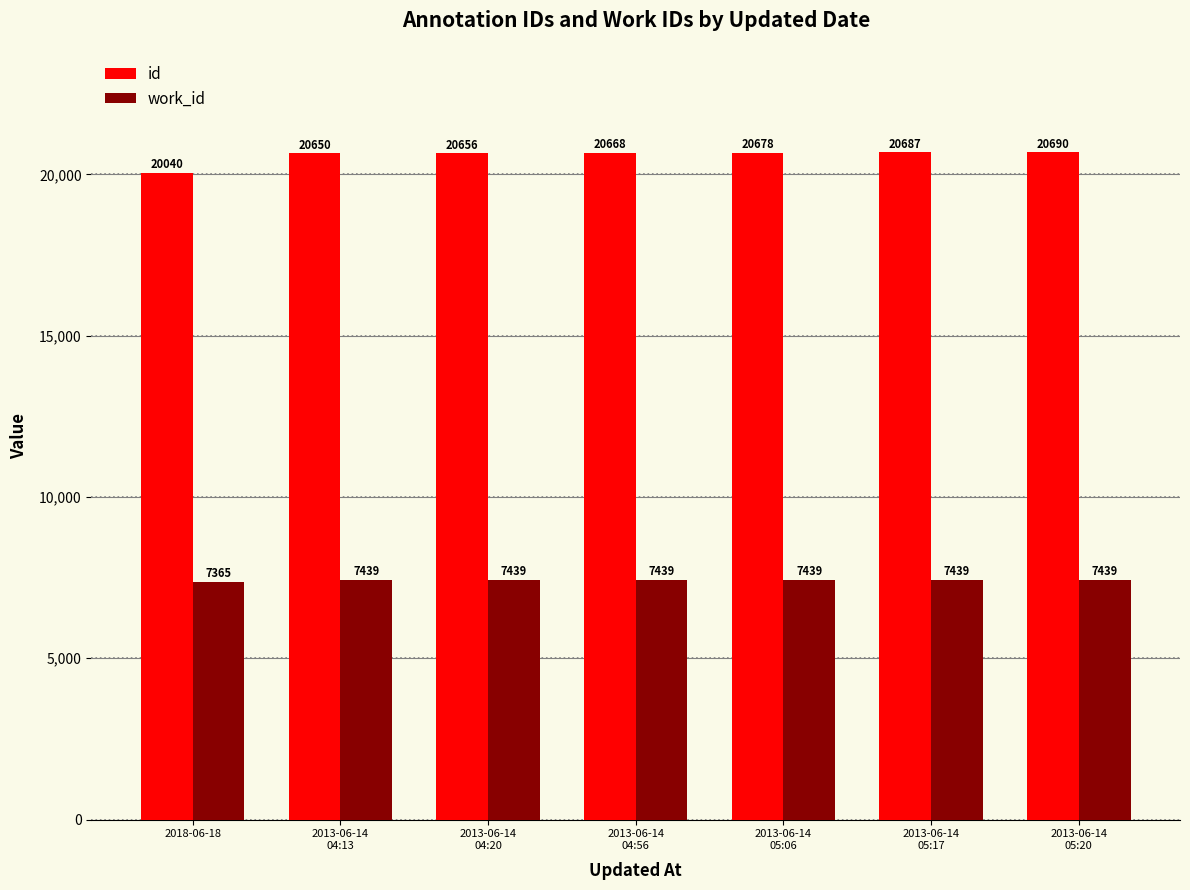

How many data points in id are less than 20668?

3